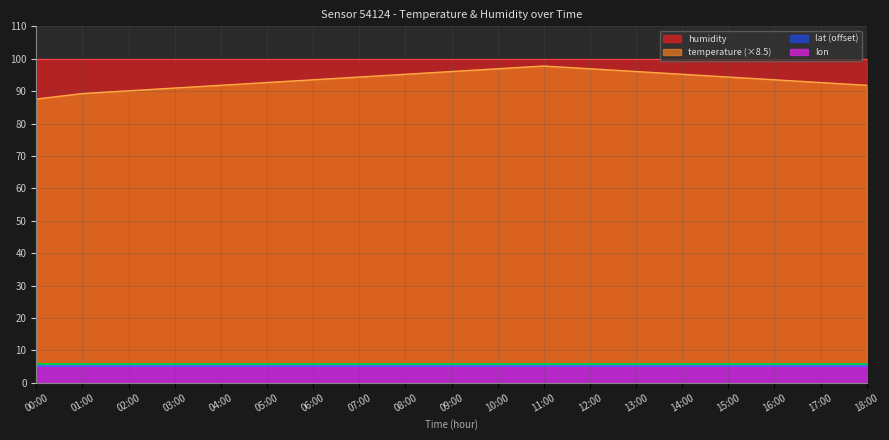

At which category does the chart reach its peak across all series?

00:00